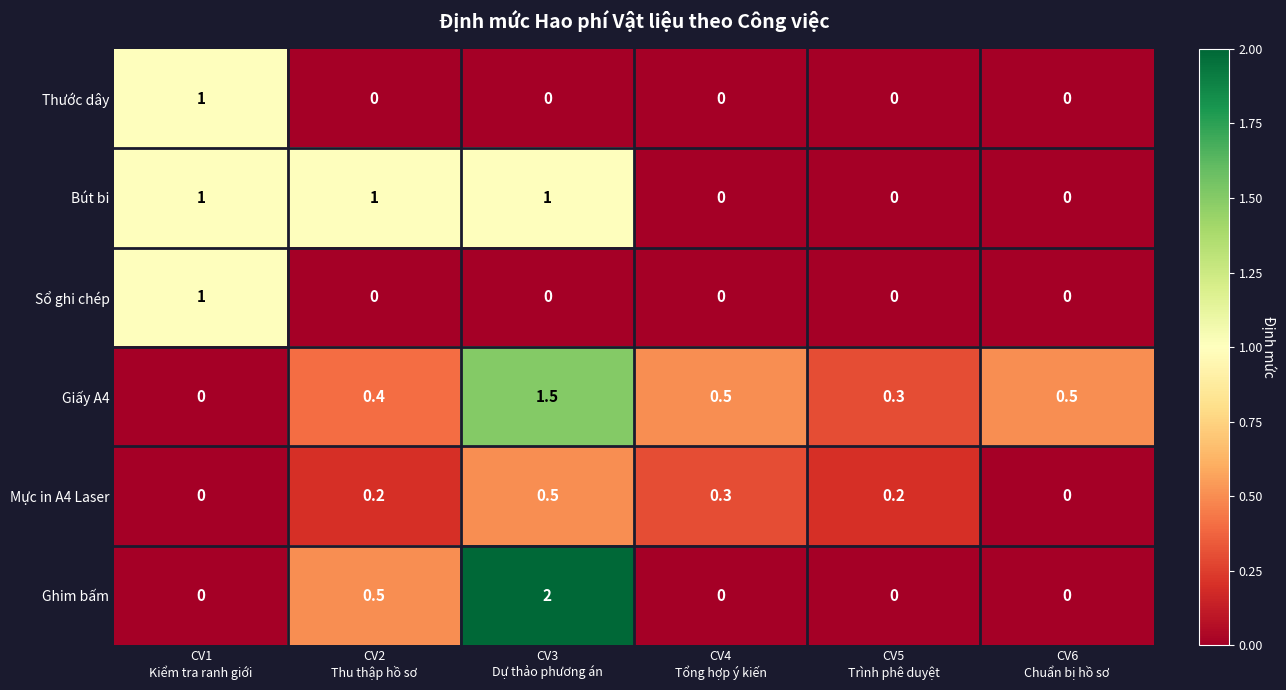

Which series has the widest spread of values?

Ghim bấm